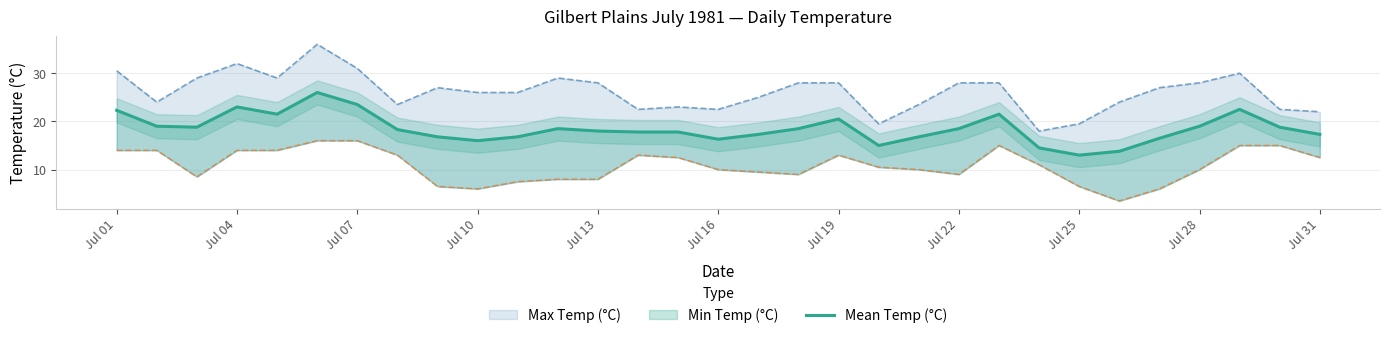

The chart shows a value of 30.4 at Jul 13. True or false?

False